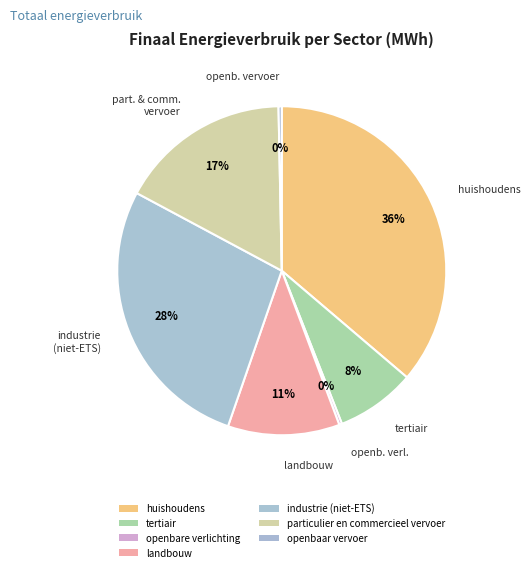

Is huishoudens the majority of the pie?

No